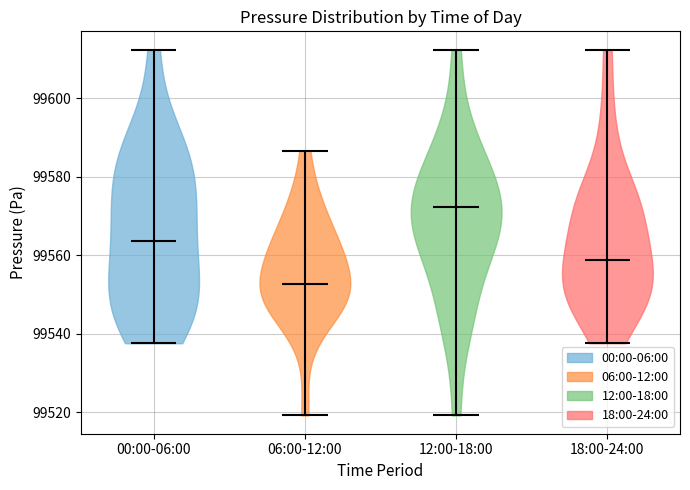

Which violin has the lowest median line?

06:00-12:00